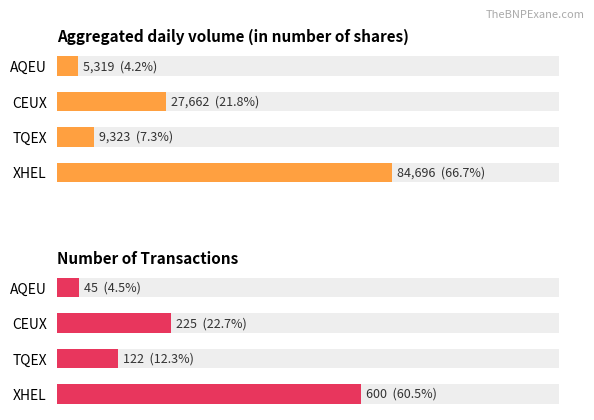

What is the difference between the maximum and minimum values in the Number of Transactions series?

555